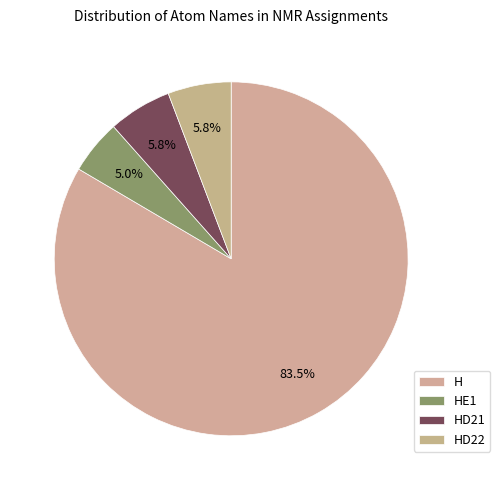

The H slice represents 72% of the pie. True or false?

False